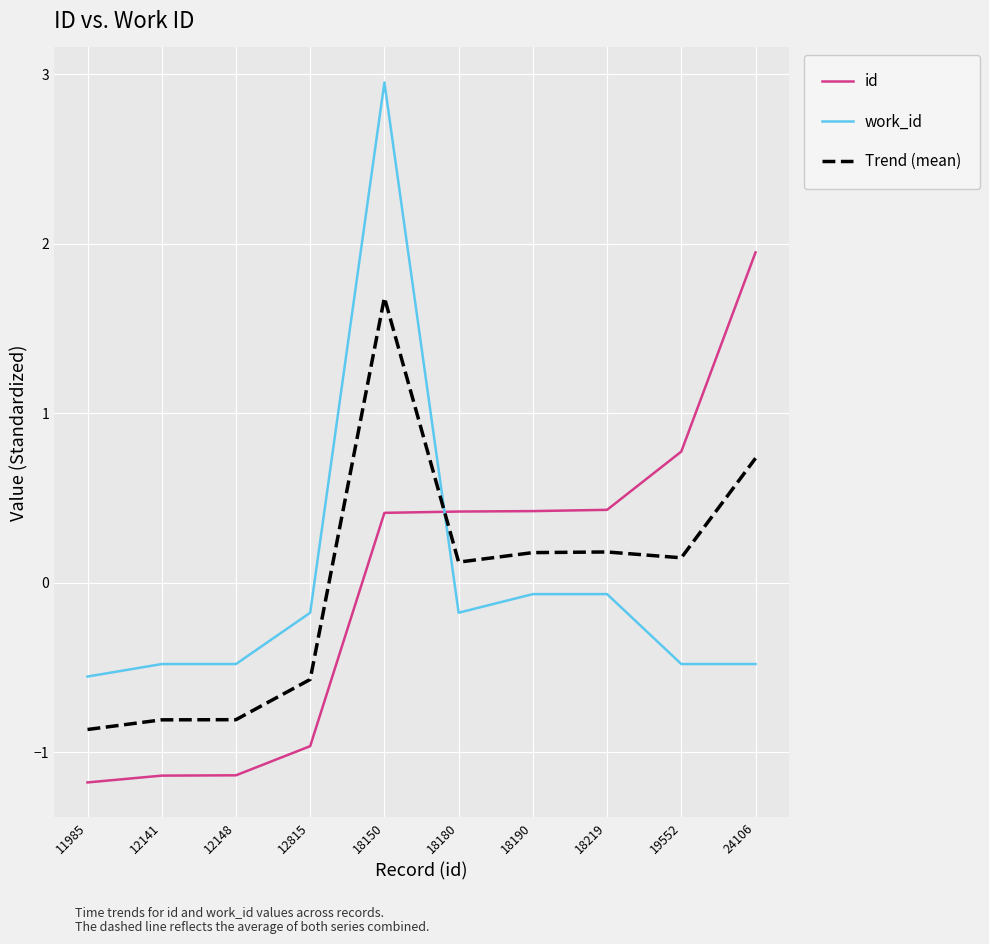

What is the minimum value for Trend (mean)?

-0.9